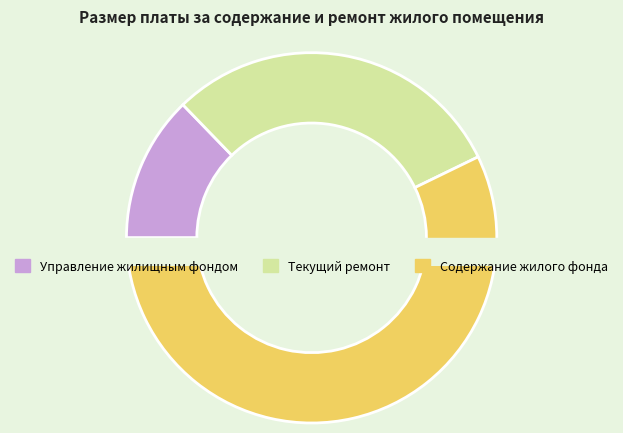

Does Тарифицированный перечень работ по текущему ремонту represent more than half of the total?

No